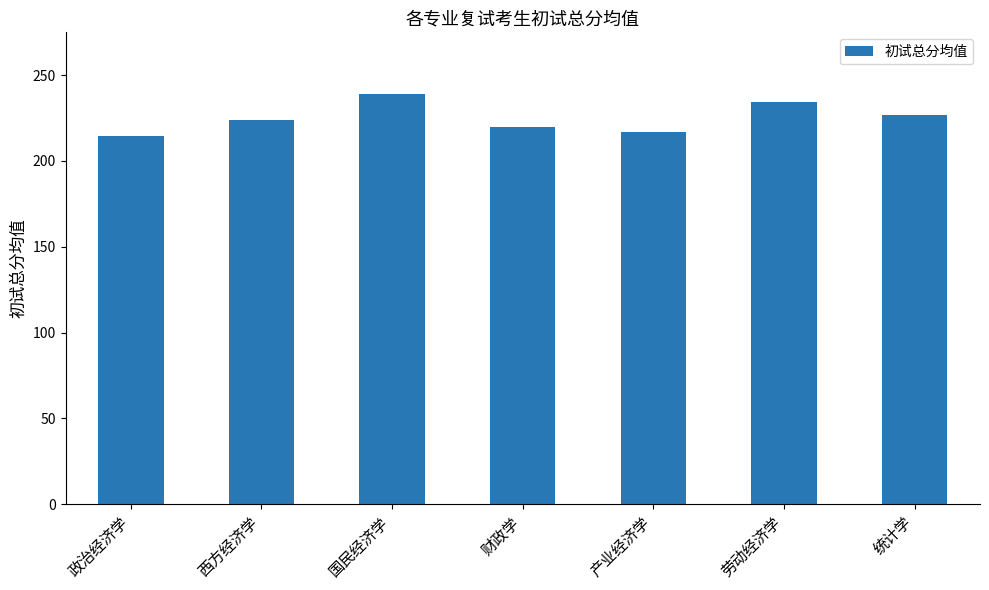

What is the label of the 1st bar from the right?

统计学